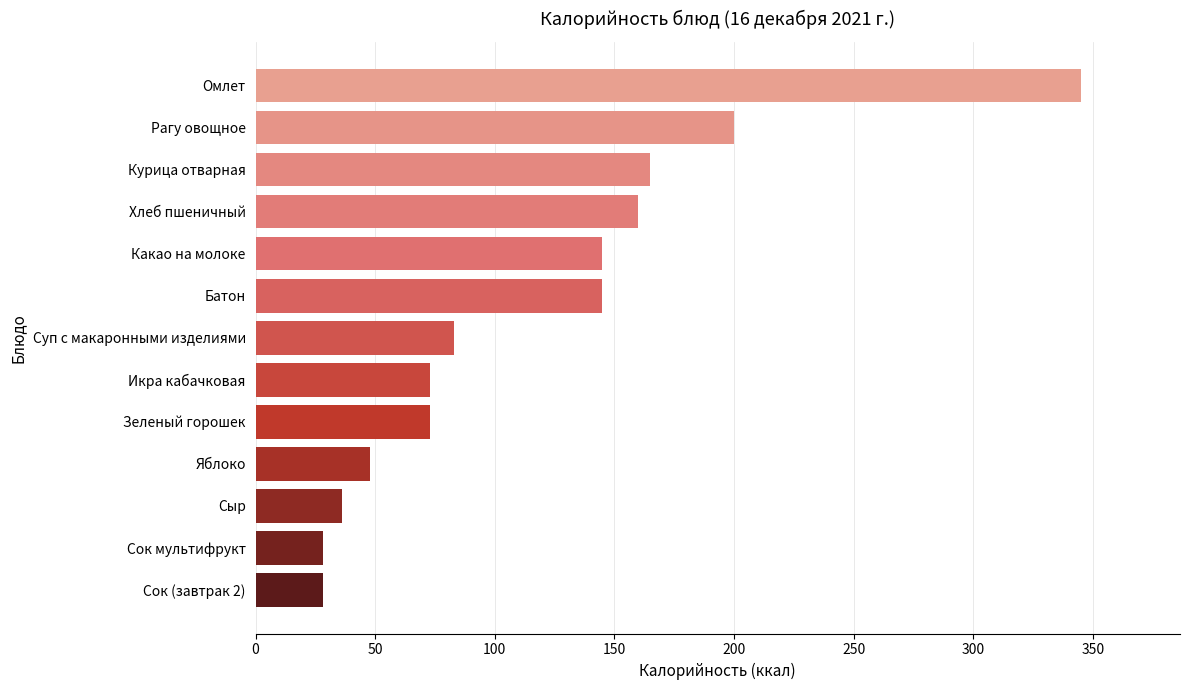

What is the value of the 4th bar from the top?

160